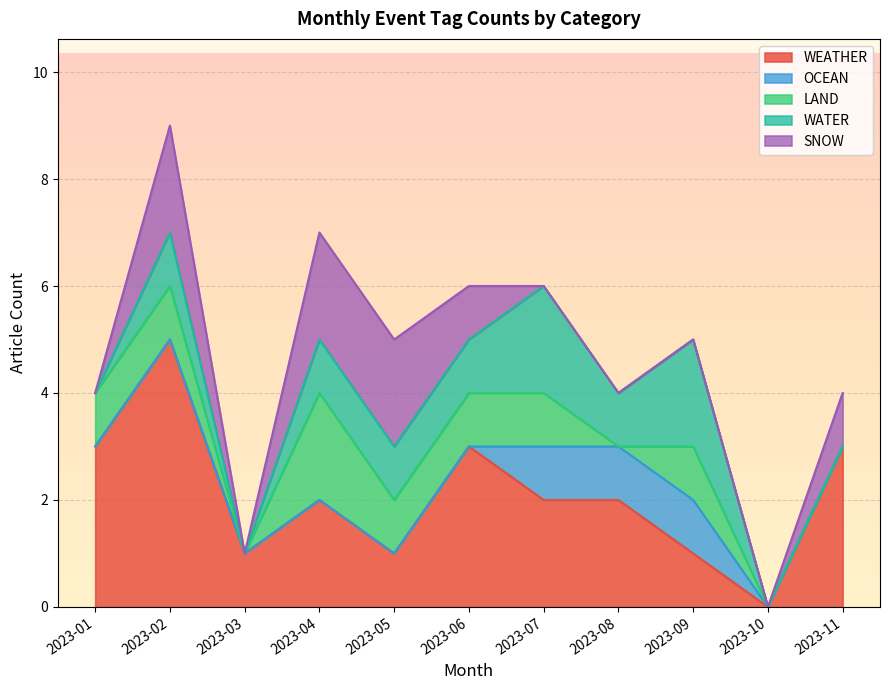

Which series changed the most between 2023-02 and 2023-11?

WEATHER